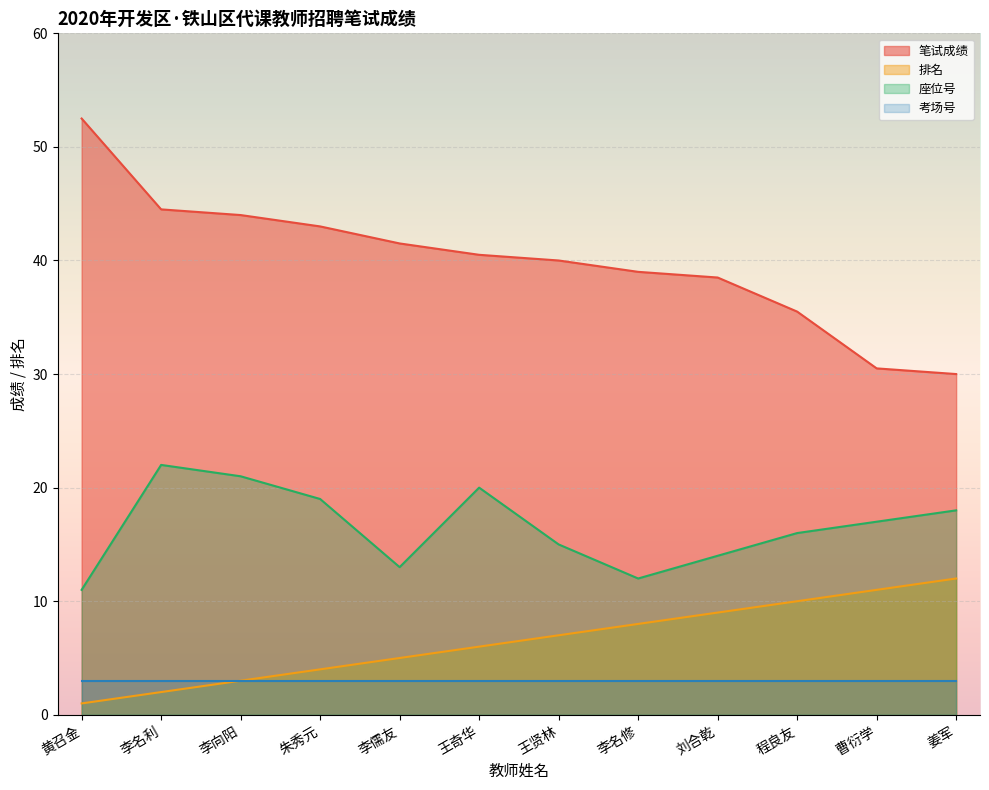

What is the value of the 座位号 point at the 5th from the left?

13.0